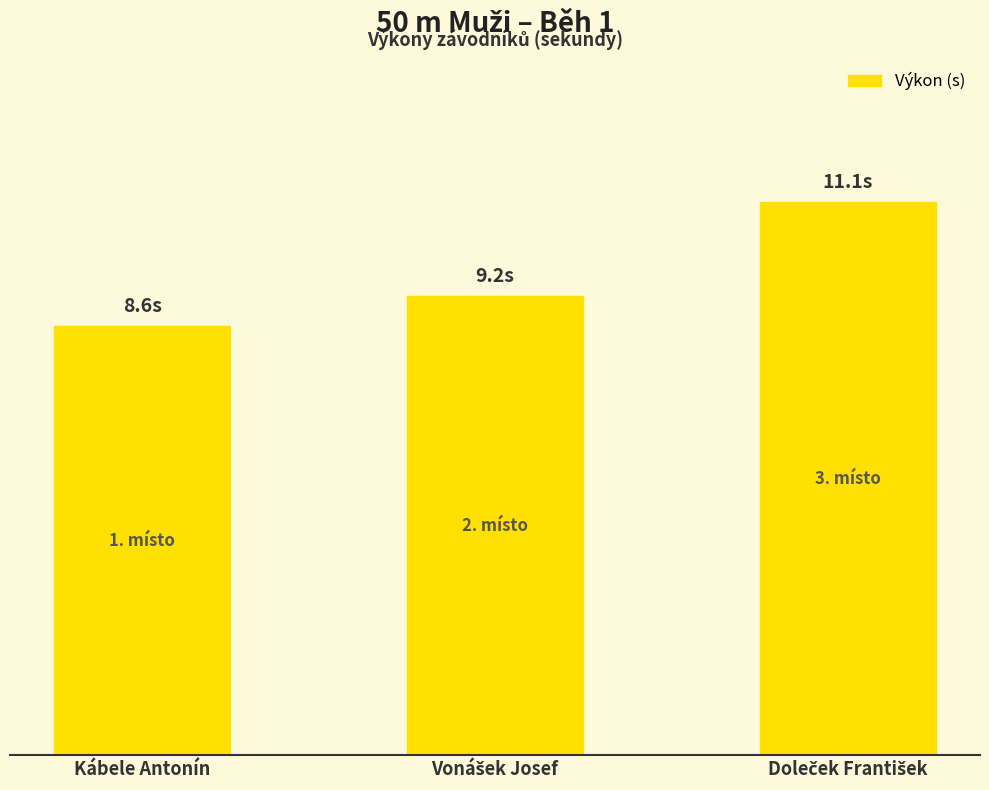

What is the greatest value displayed?

11.1